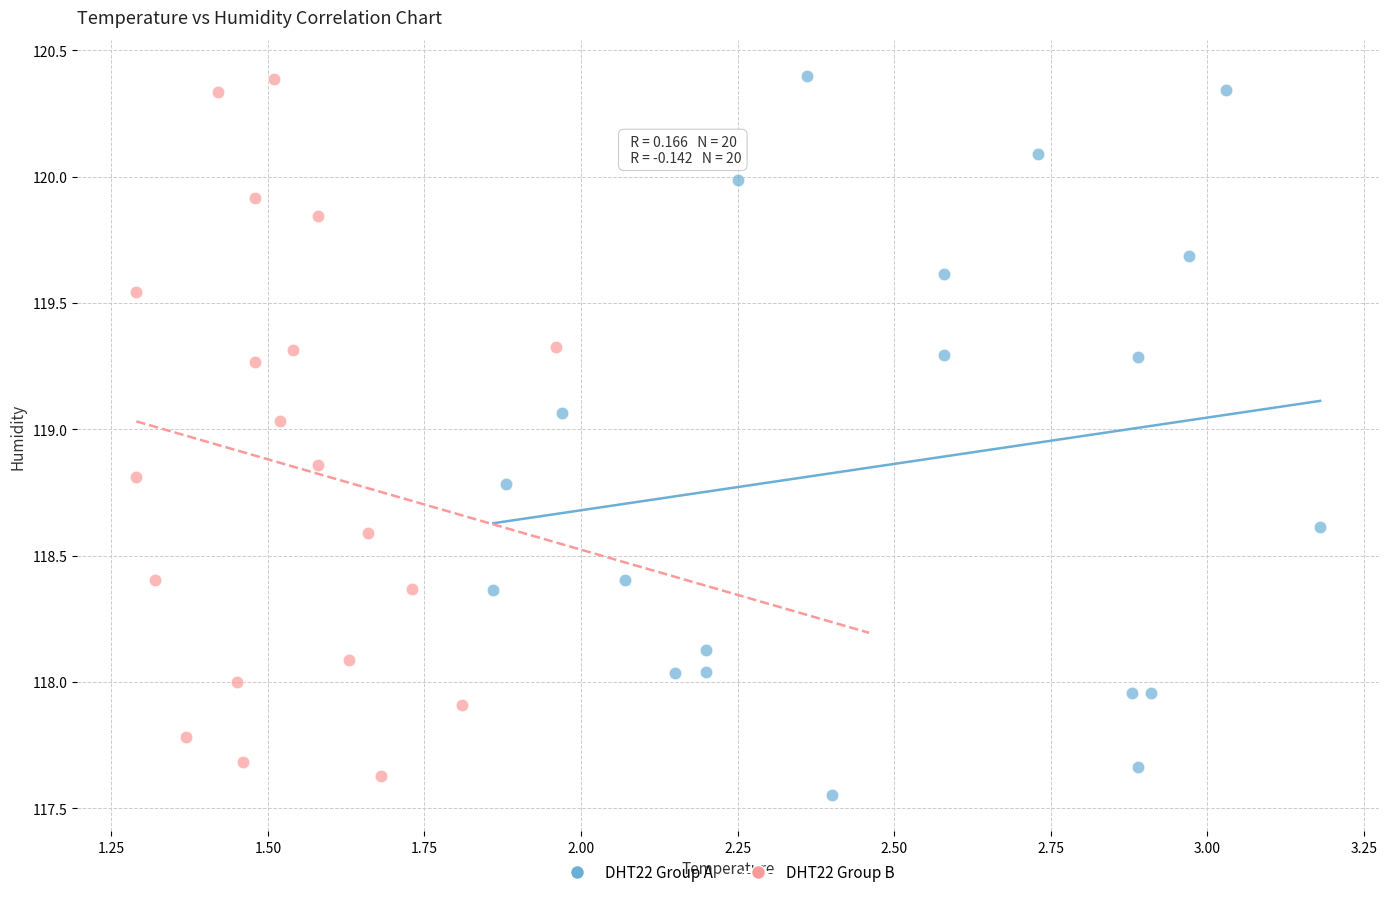

What are all the series names shown in the legend?

DHT22 Group A, DHT22 Group B